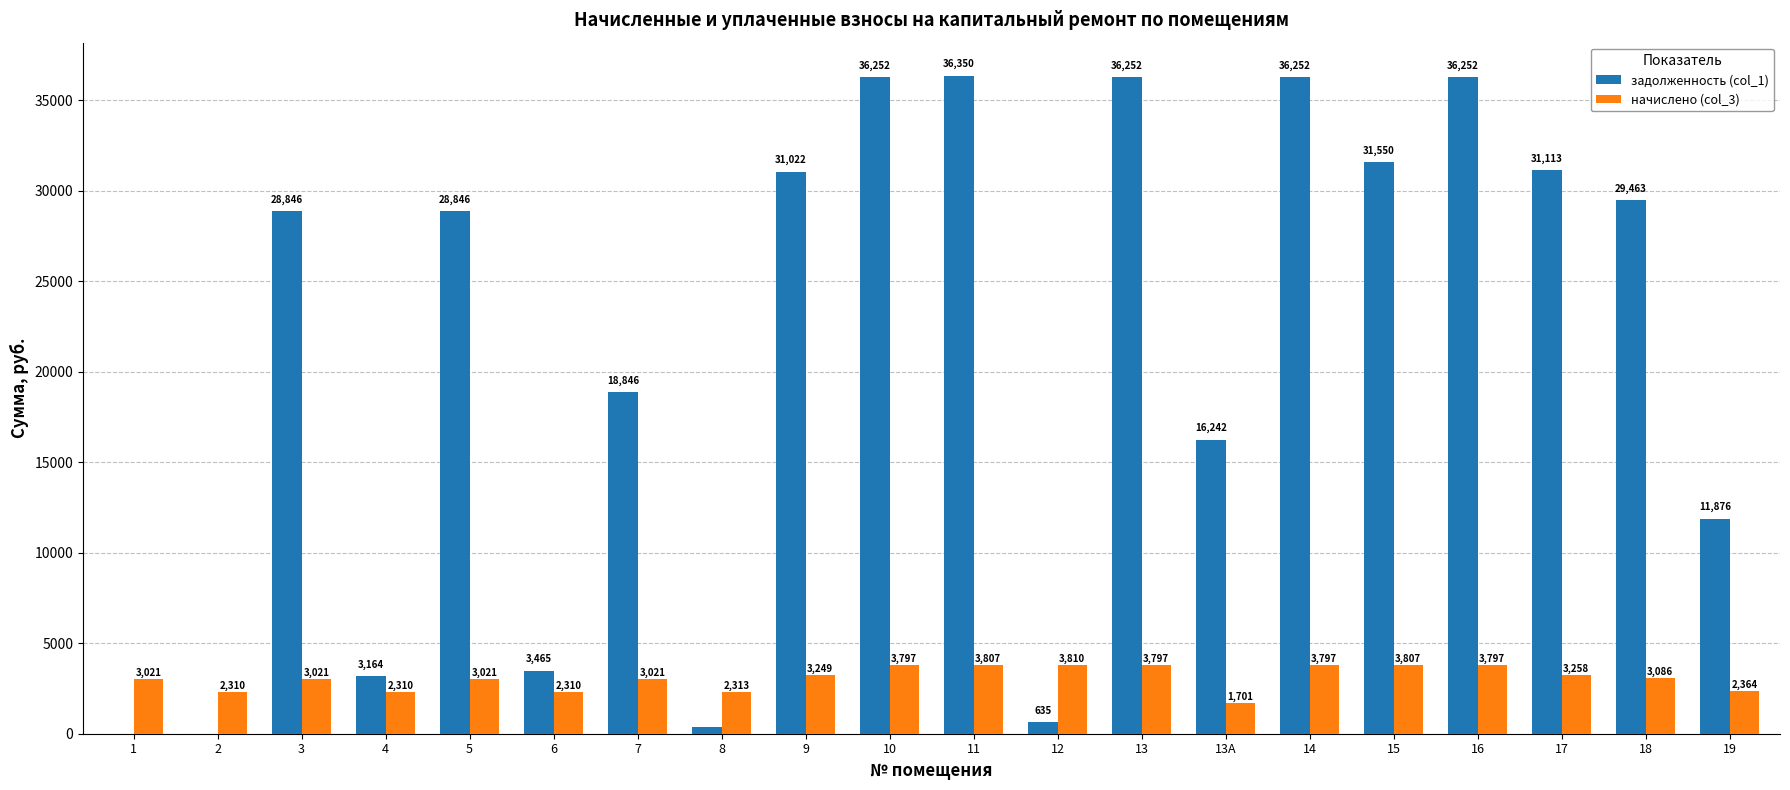

What is the total value across all series at 1?

3021.0